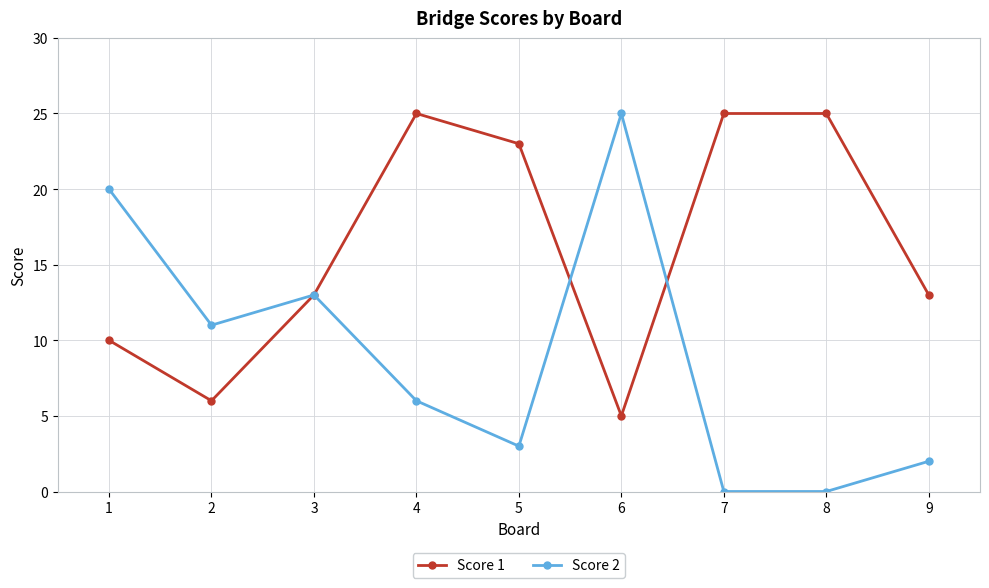

What is the greatest value displayed?

25